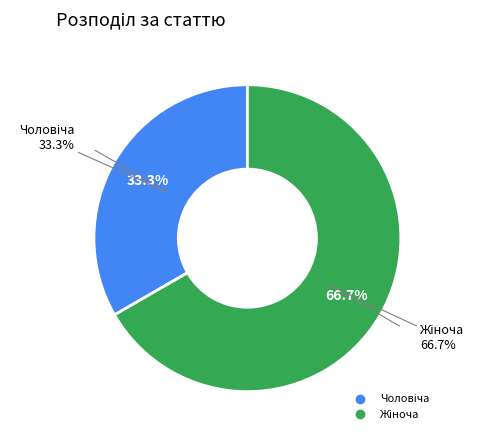

Is the sum of Жіноча and Чоловіча greater than half?

Yes